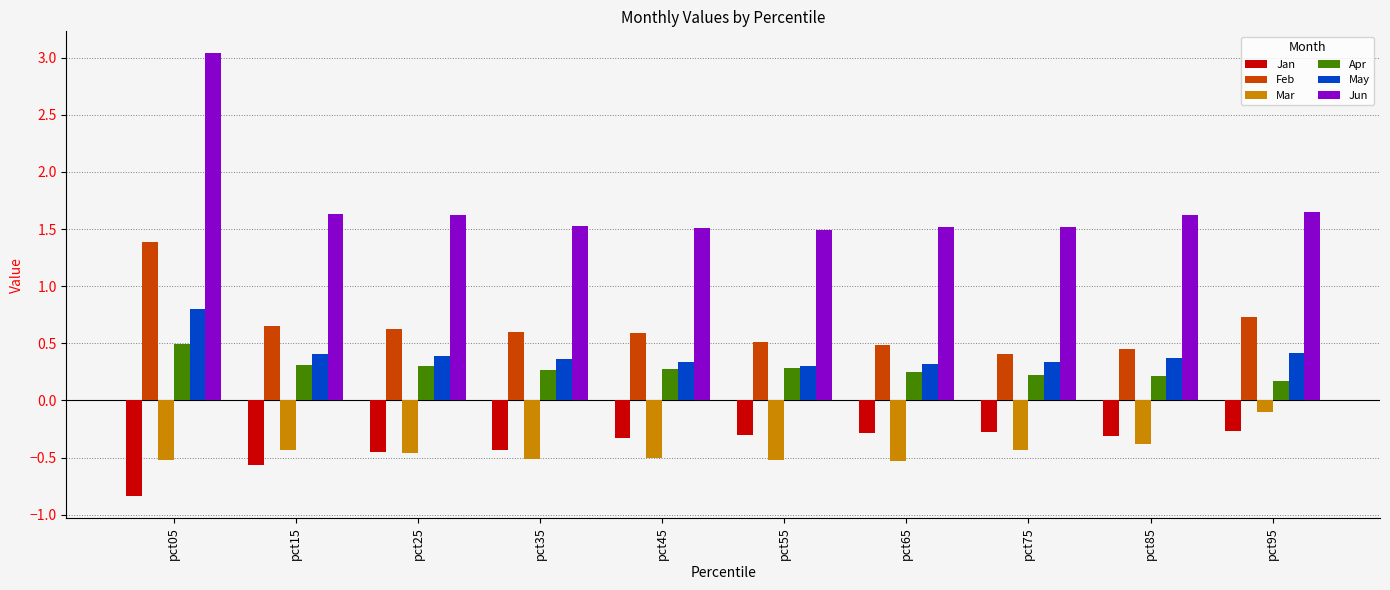

What is the difference between the maximum and minimum values in the Feb series?

1.0